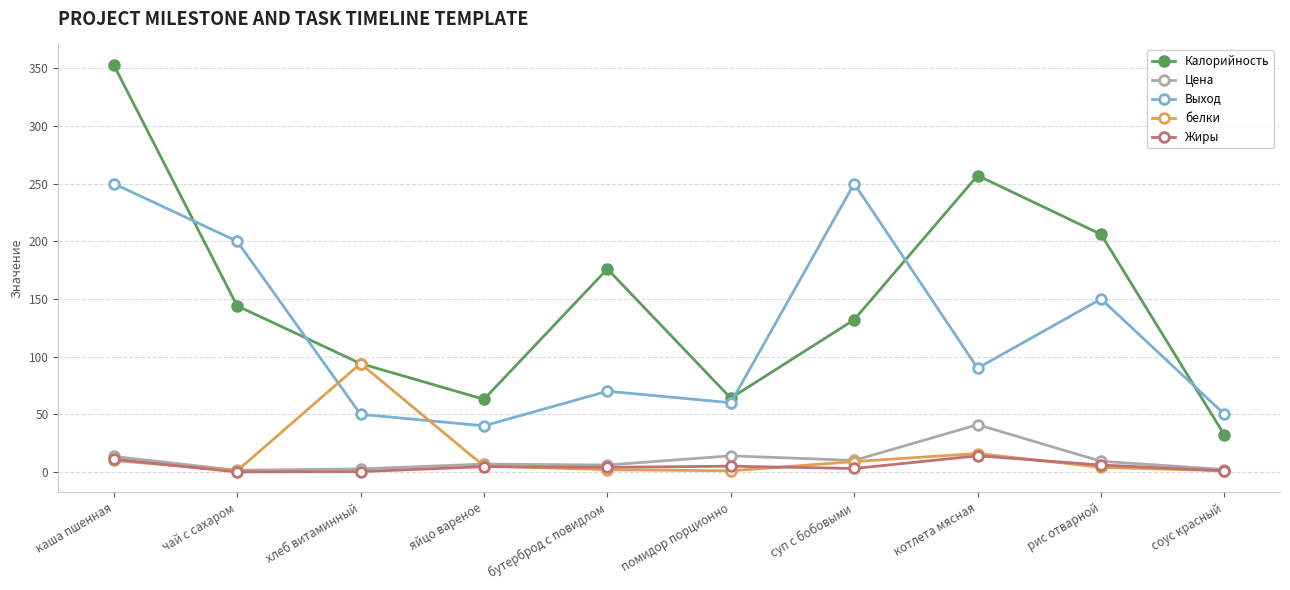

Which series has the largest total across all categories?

Калорийность